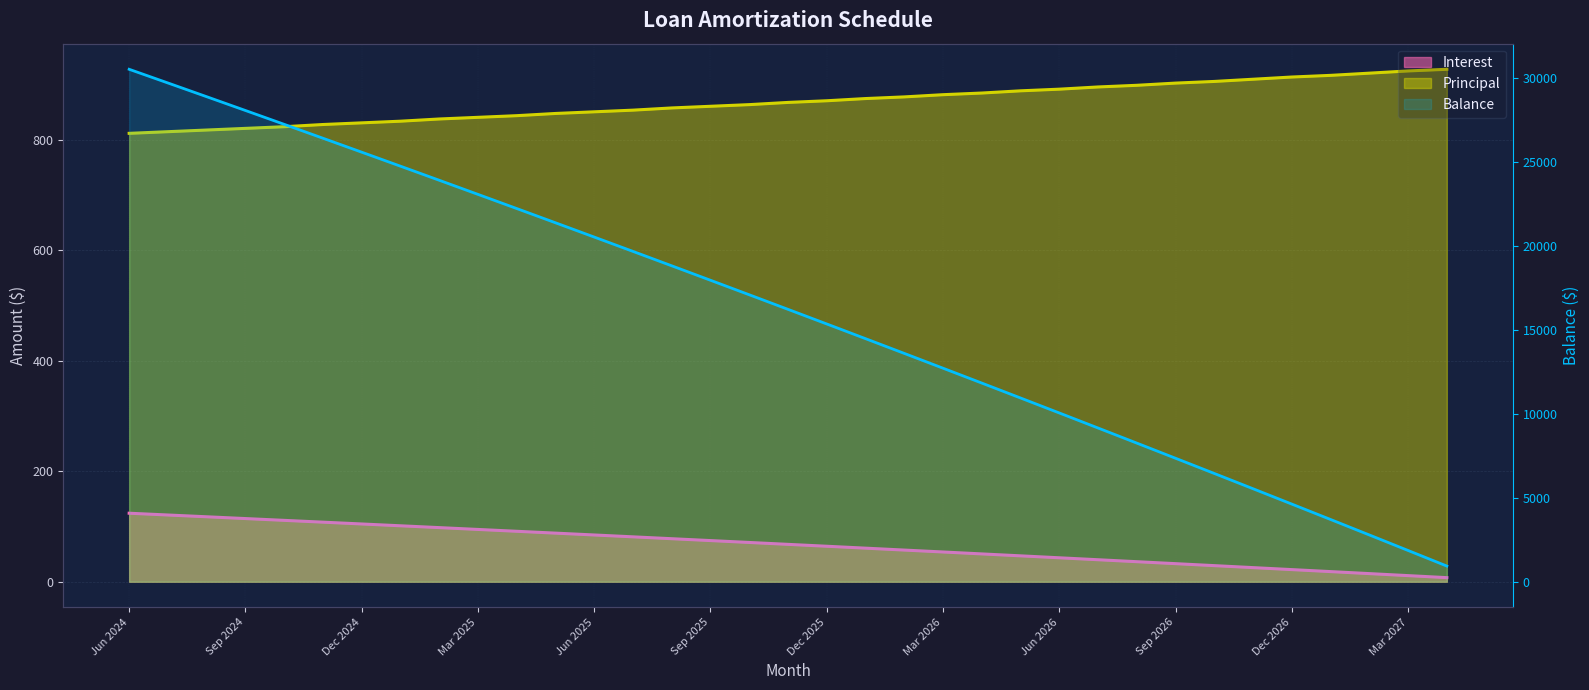

What is the minimum value shown in the chart?

7.4